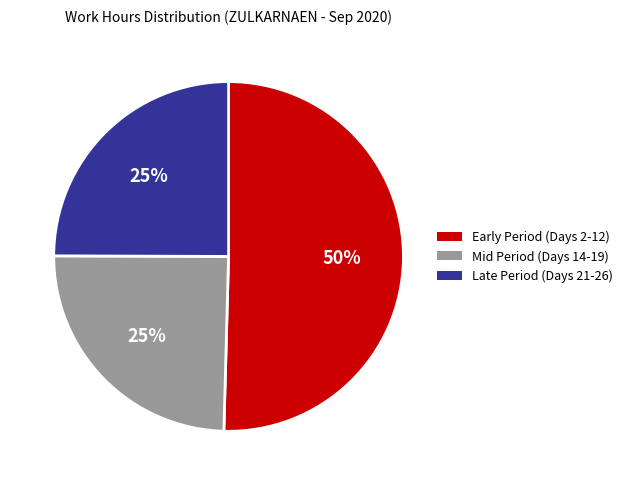

To the nearest percent, what is the average slice percentage?

33%